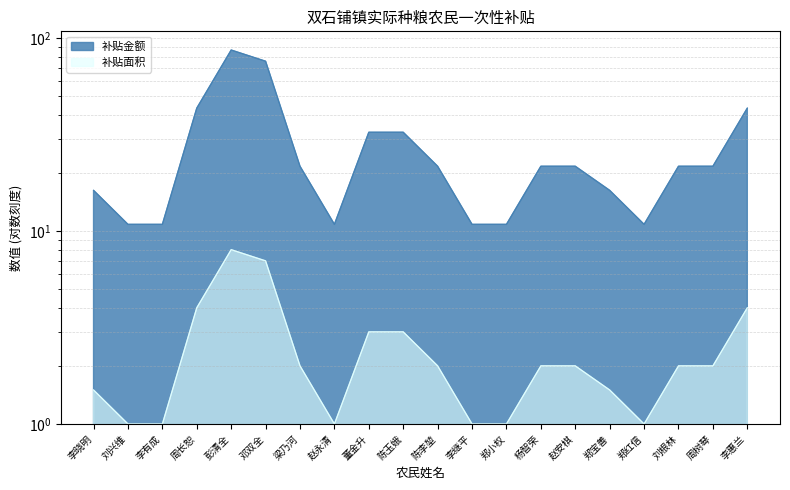

Where does the 补贴面积 series first go above 21?

周长恕